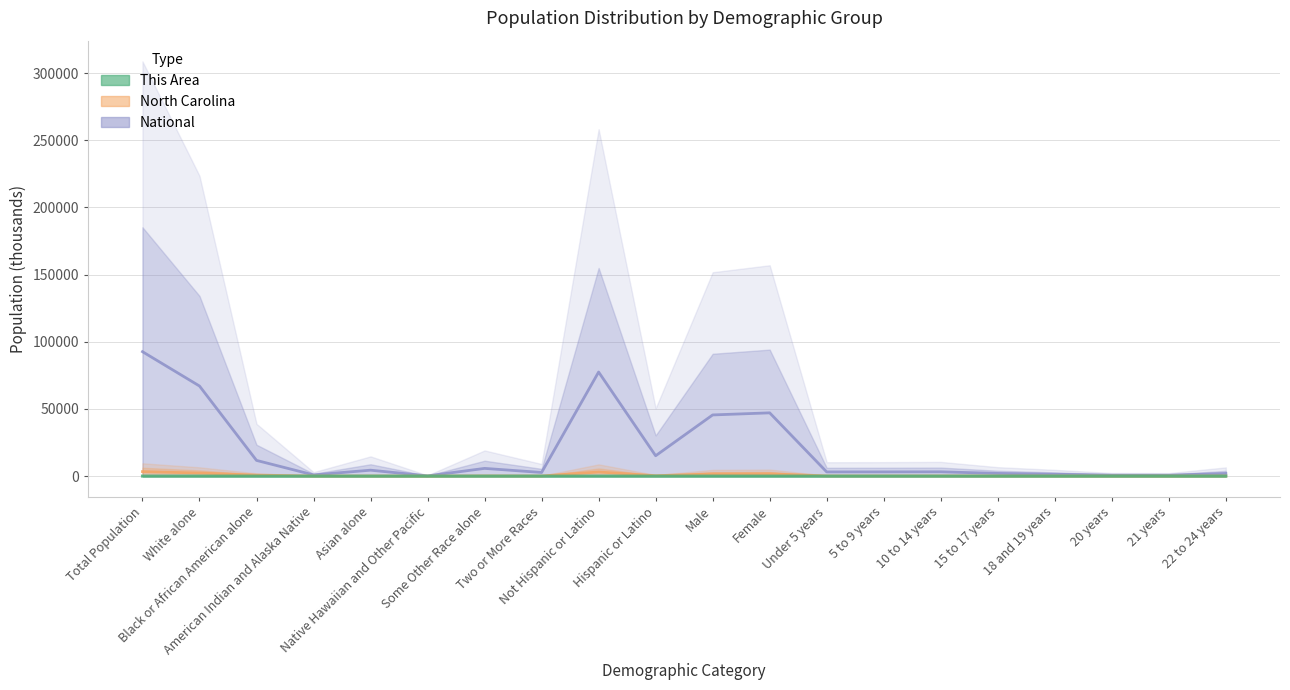

Between Not Hispanic or Latino and Hispanic or Latino, which is larger?

Not Hispanic or Latino